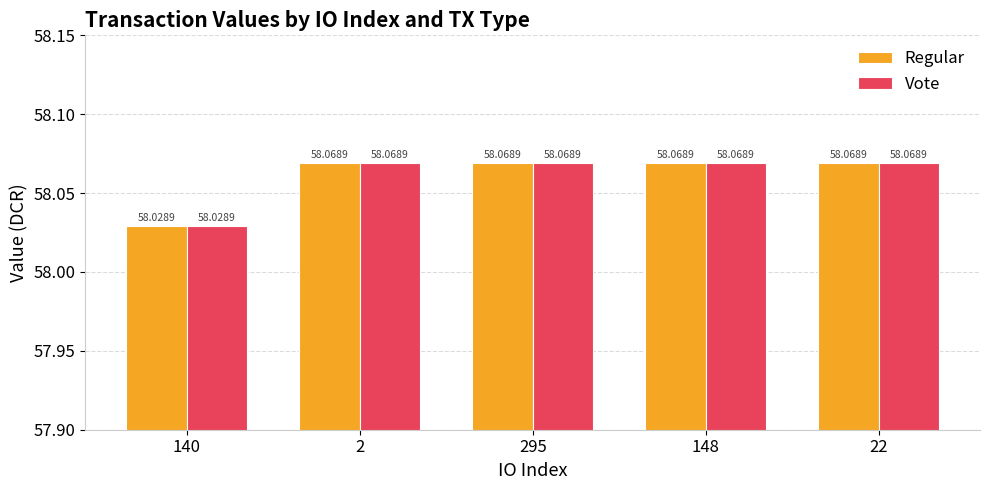

What is the label of the 4th bar from the right?

2